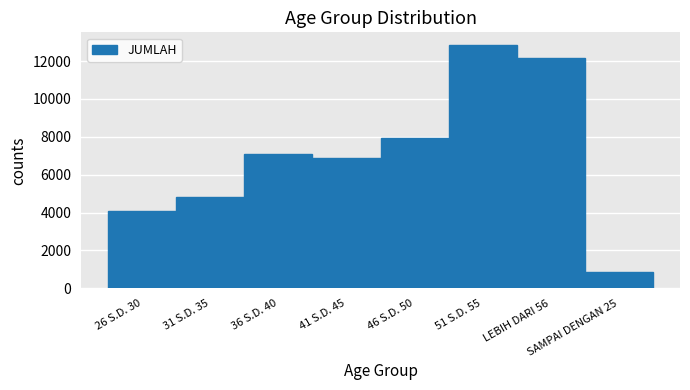

What is the ratio of the value at 41 S.D. 45 to the value at 36 S.D. 40?

1.0